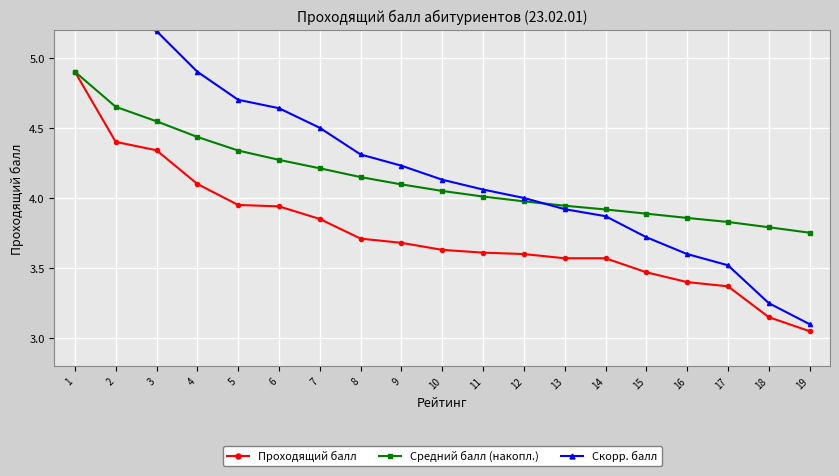

Is this an area chart (filled region under the line)?

No